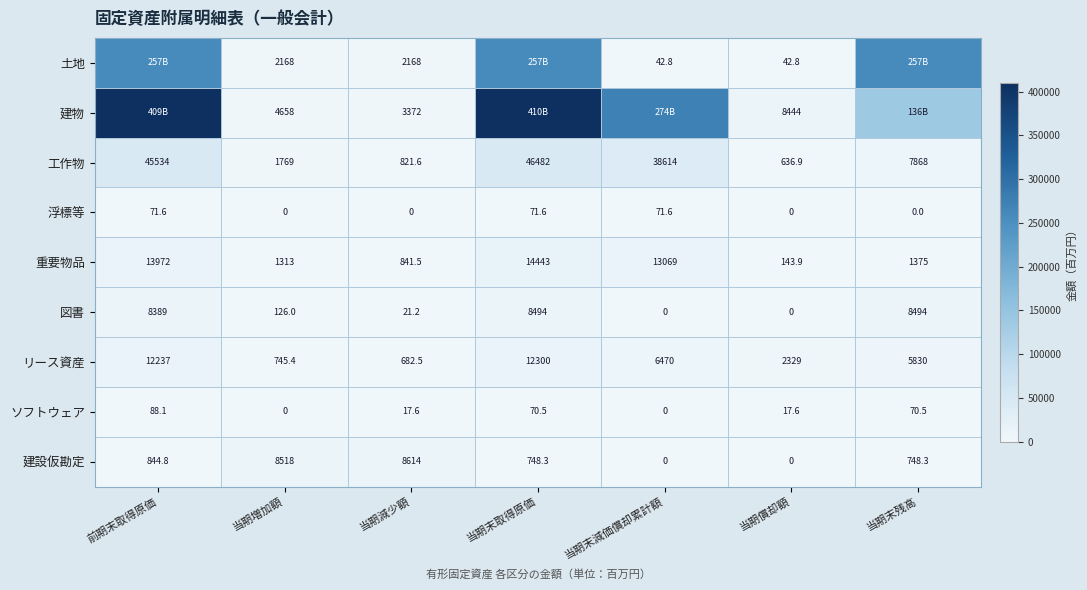

Where does the 重要物品 series first go above 1375?

前期末取得原価